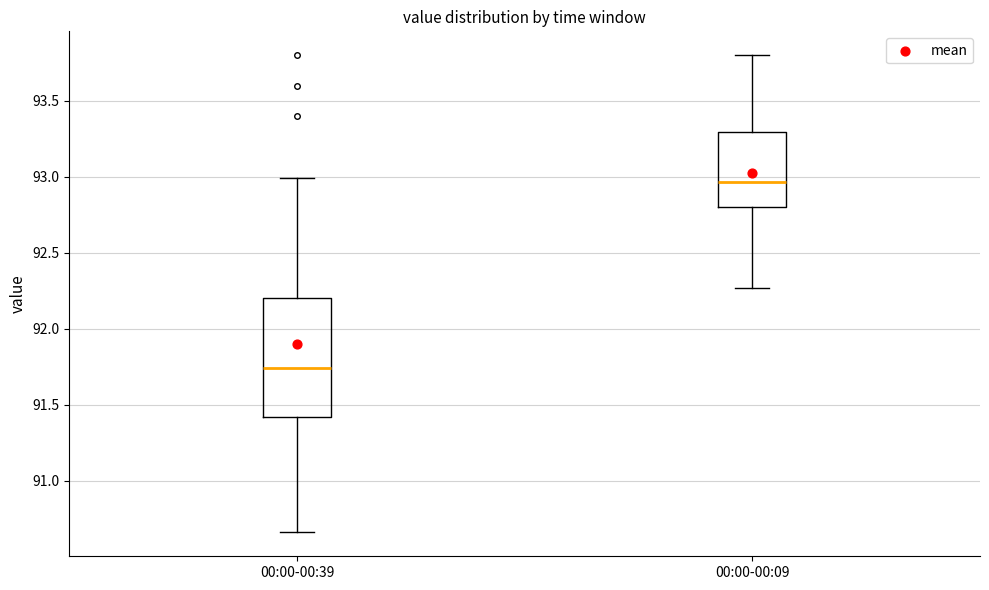

Reading left to right, read every box against the y-axis: the position of its median line, the range the box covers, and the ends of its whiskers. The values are not printed on the chart, so give them approximately, as read against the axis.

00:00-00:39: median 91.75, box 91.40 to 92.20, whiskers 90.65 to 93.00
00:00-00:09: median 92.95, box 92.80 to 93.30, whiskers 92.25 to 93.80